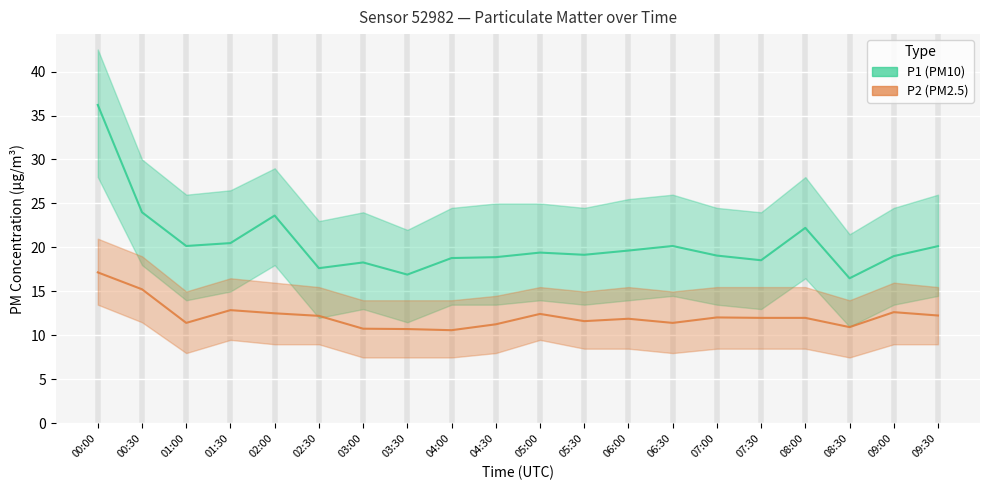

At how many categories does at least one series exceed 29?

1